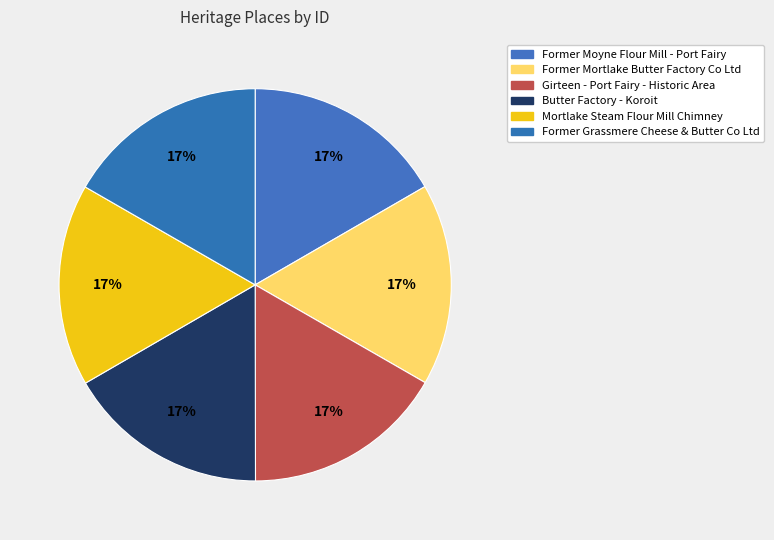

To the nearest percent, what portion does Former Moyne Flour Mill - Port Fairy represent?

17%